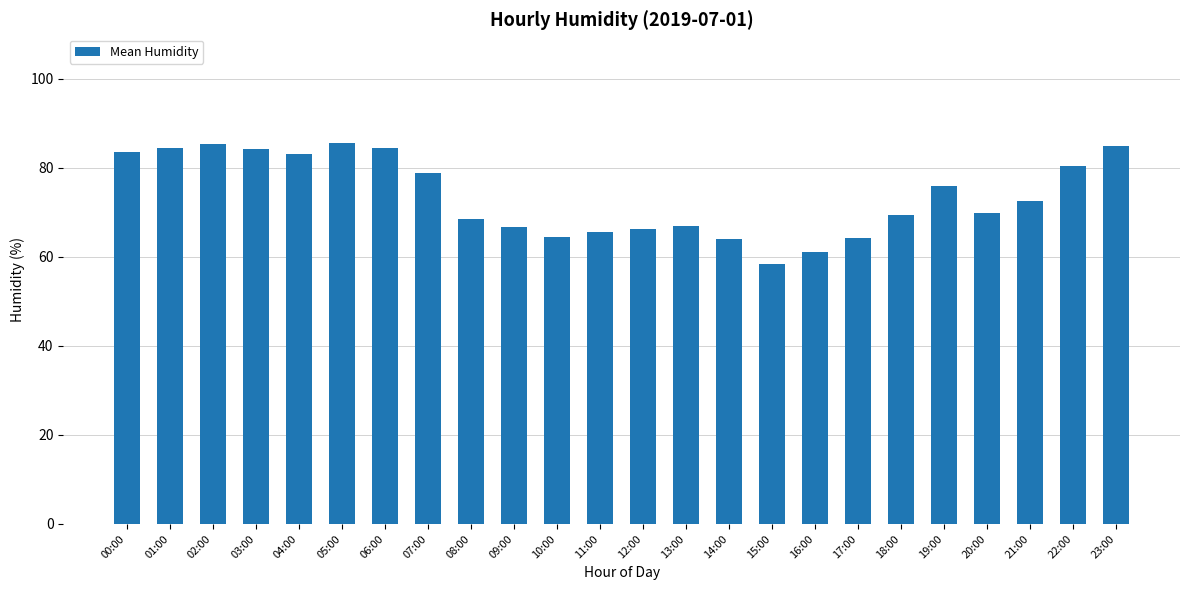

At which category does the chart reach its minimum across all series?

15:00